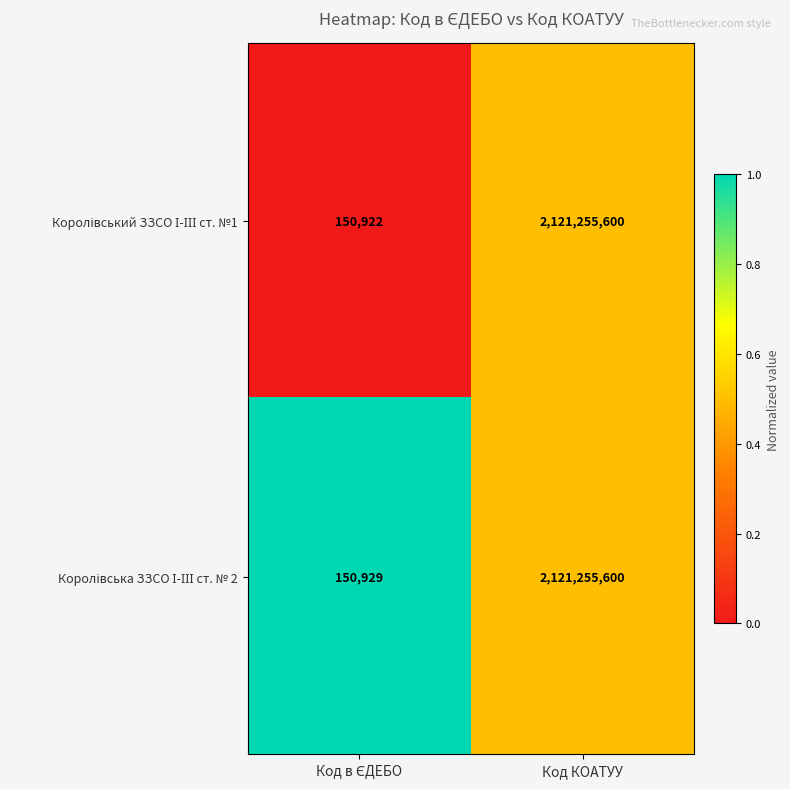

How many categories are shown in the chart?

2